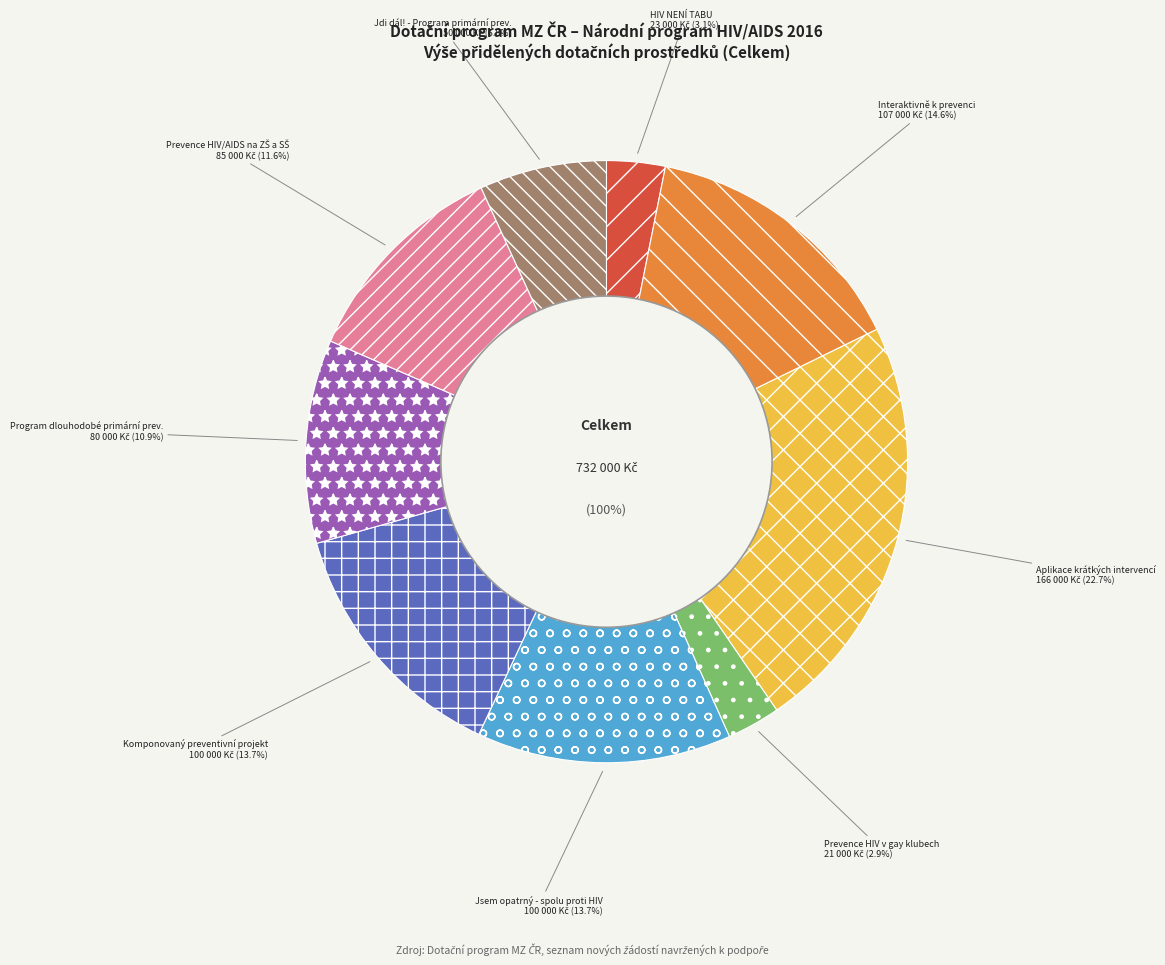

Which slice is the smallest?

Prevence HIV v gay klubech